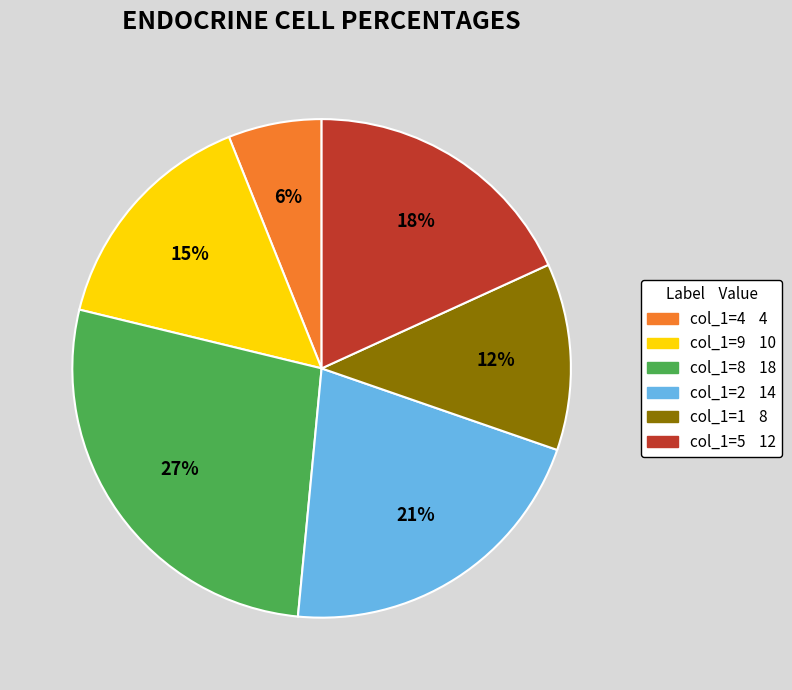

Is there any slice that represents more than half of the pie?

No